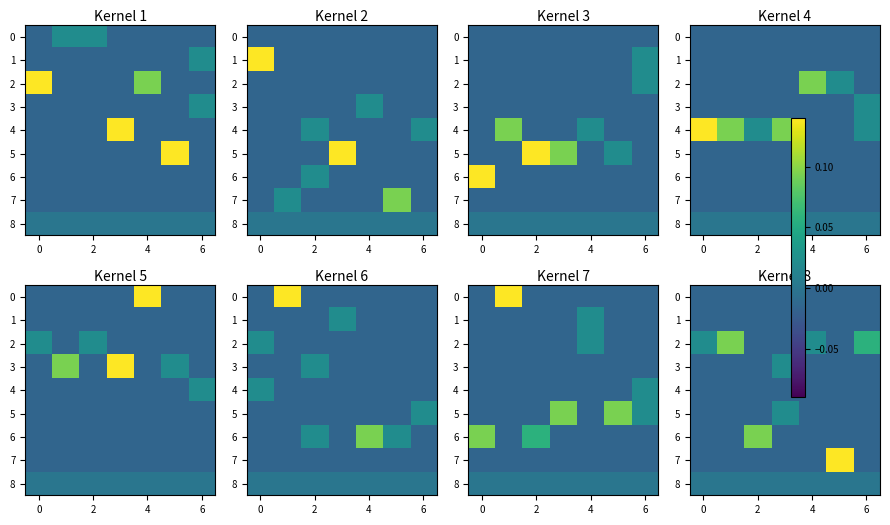

How many values in 6 are above zero?

1